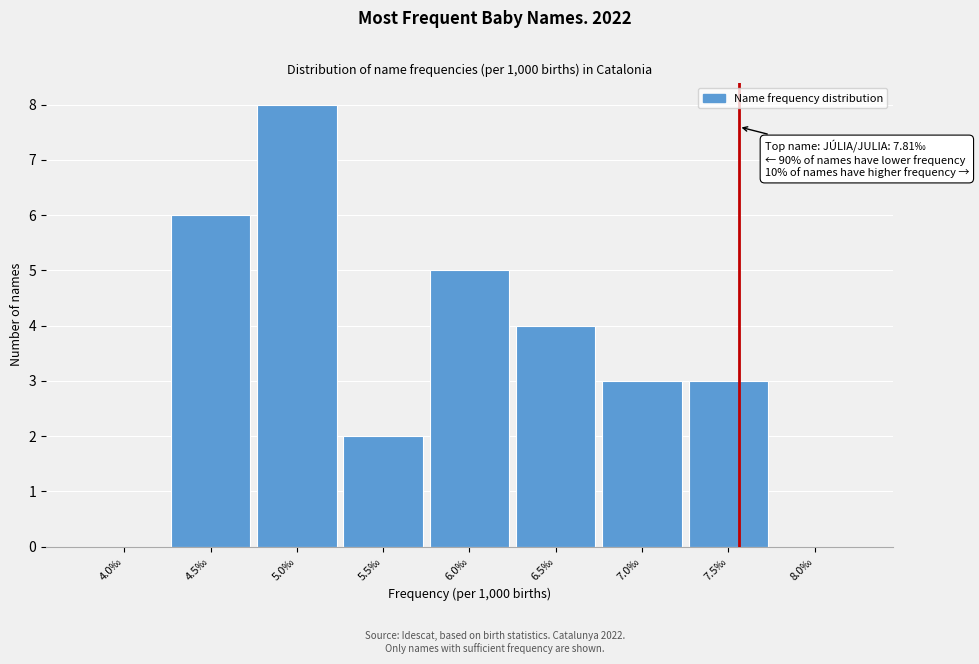

Reading right to left, extract all data points from this chart.

8.0‰=0	7.5‰=3	7.0‰=3	6.5‰=4	6.0‰=5	5.5‰=2	5.0‰=8	4.5‰=6	4.0‰=0